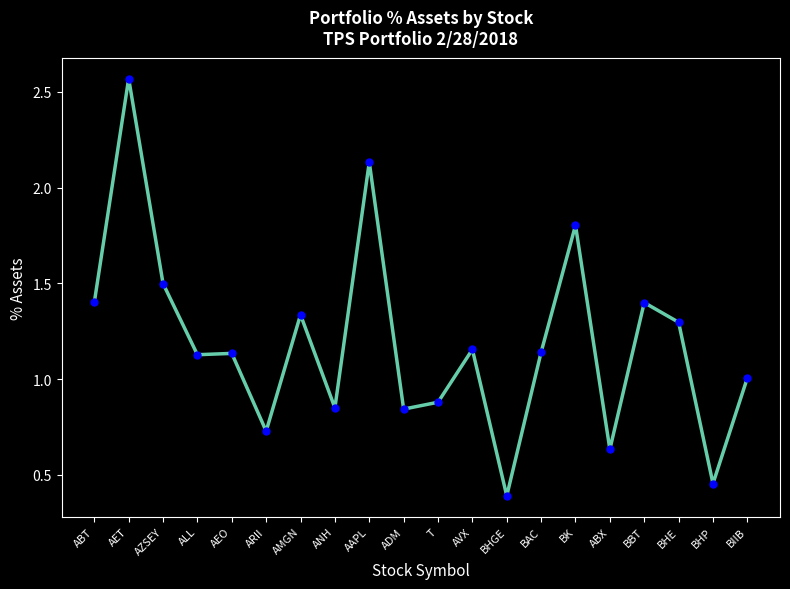

What value does the data have at AZSEY?

1.5